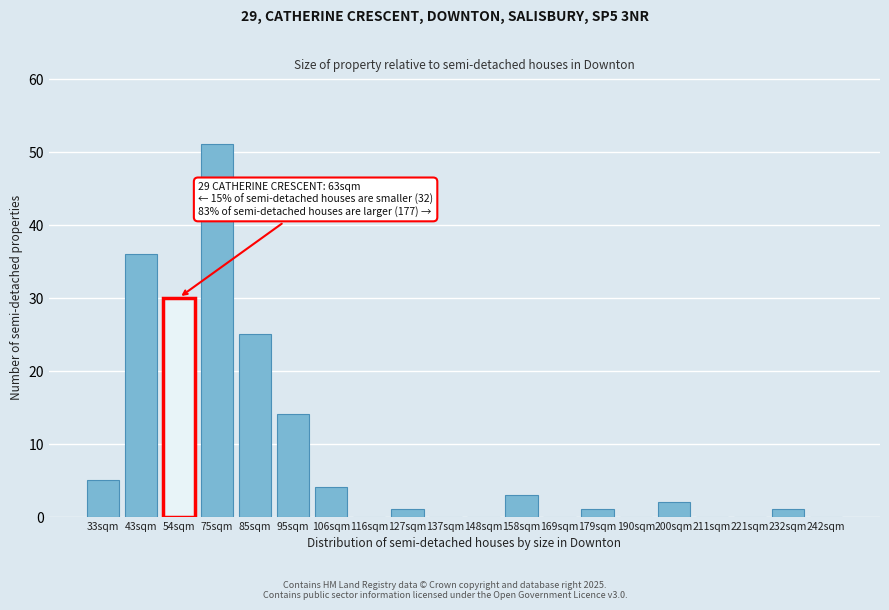

Reading left to right, what are all the values shown in this chart?

33sqm=5	43sqm=36	54sqm=30	75sqm=51	85sqm=25	95sqm=14	106sqm=4	116sqm=0	127sqm=1	137sqm=0	148sqm=0	158sqm=3	169sqm=0	179sqm=1	190sqm=0	200sqm=2	211sqm=0	221sqm=0	232sqm=1	242sqm=0